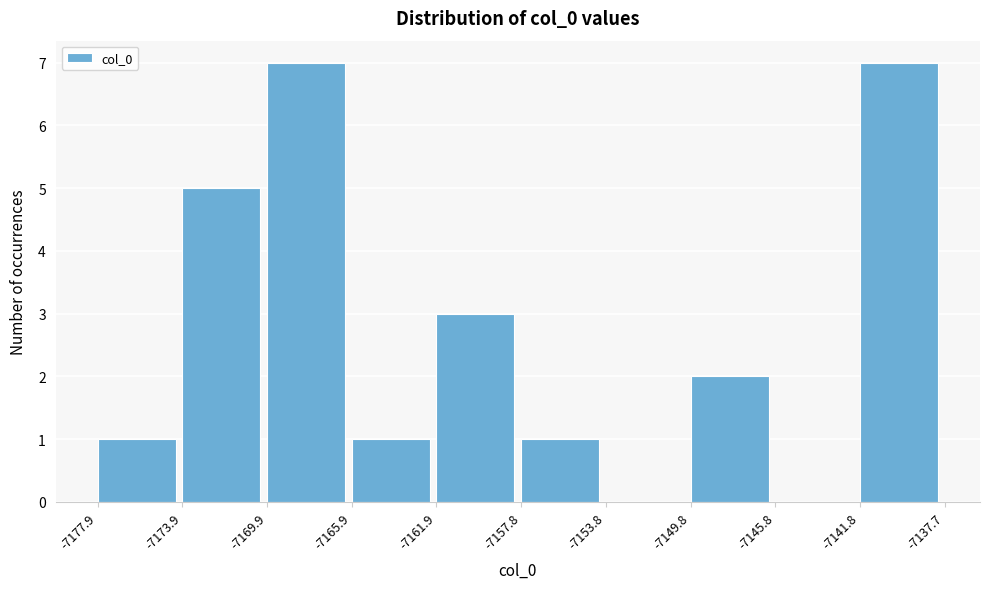

Reading left to right, list every bar in this chart as the range it spans on the x-axis followed by its height. The values are not printed on the chart, so give them approximately, as read against the axis.

-7177.9 to -7173.9: 1
-7173.9 to -7169.9: 5
-7169.9 to -7165.9: 7
-7165.9 to -7161.9: 1
-7161.9 to -7157.8: 3
-7157.8 to -7153.8: 1
-7153.8 to -7149.8: 0
-7149.8 to -7145.8: 2
-7145.8 to -7141.8: 0
-7141.8 to -7137.7: 7